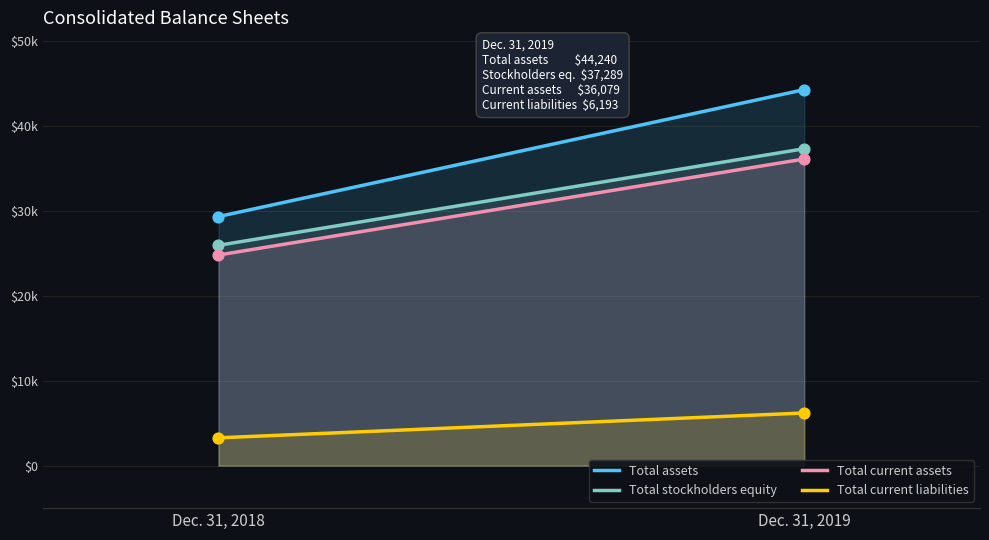

What are all the series names shown in the legend?

Total assets, Total stockholders equity, Total current assets, Total current liabilities